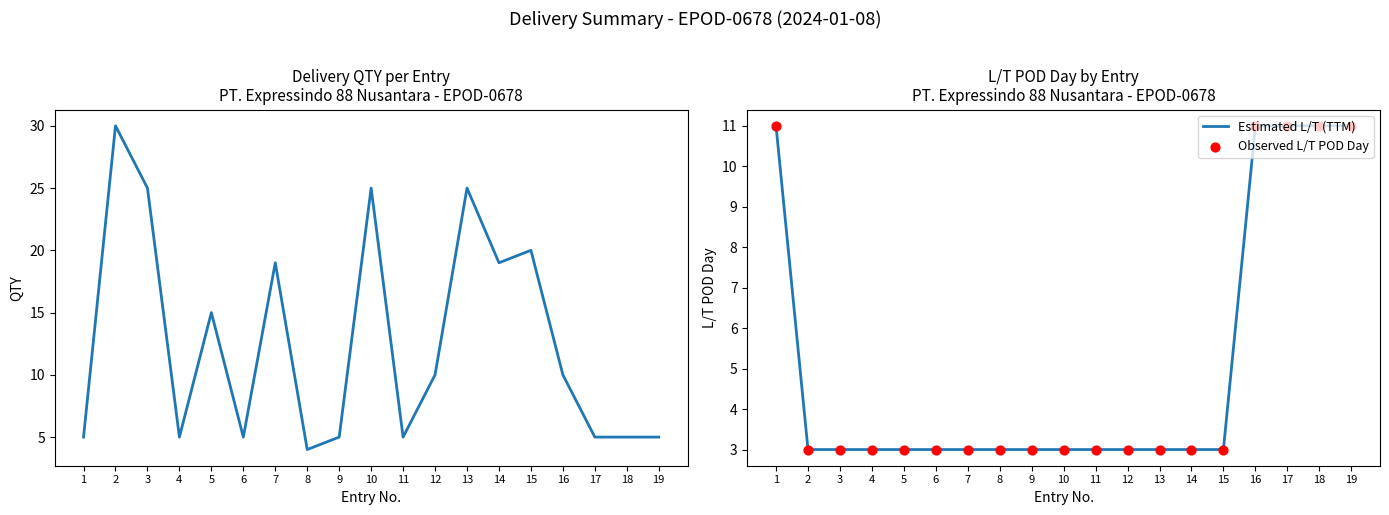

What is the total value across all series at 19?

27